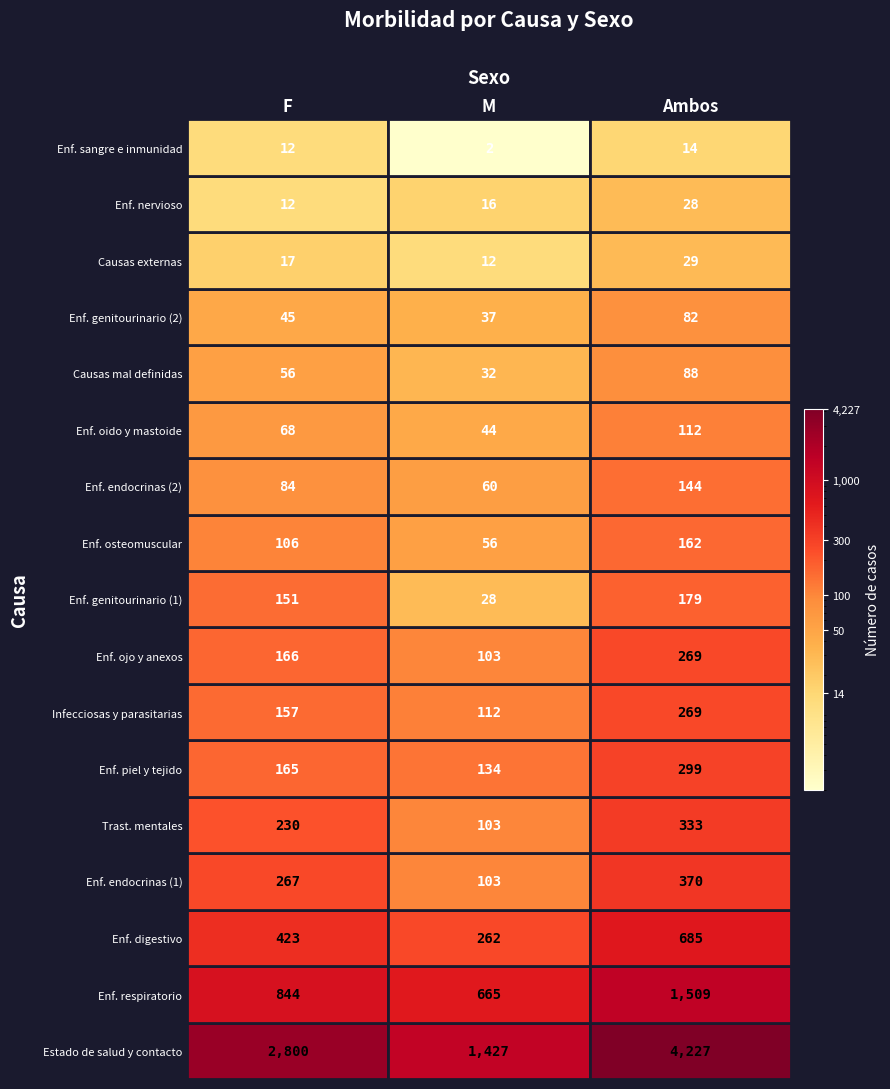

What is the sum of all Enf. osteomuscular values?

324